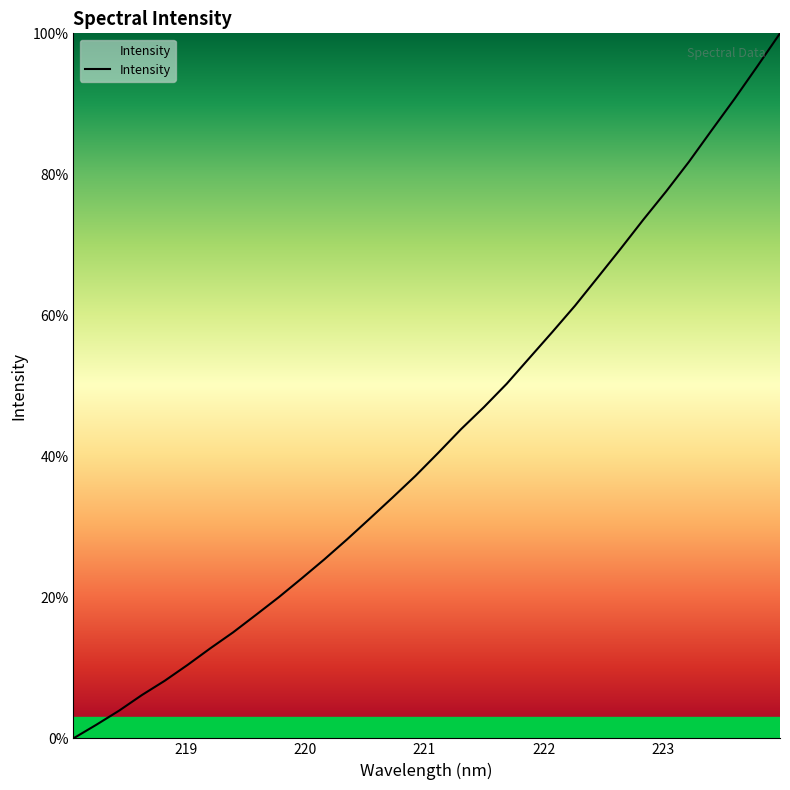

How many categories are shown in the chart?

32